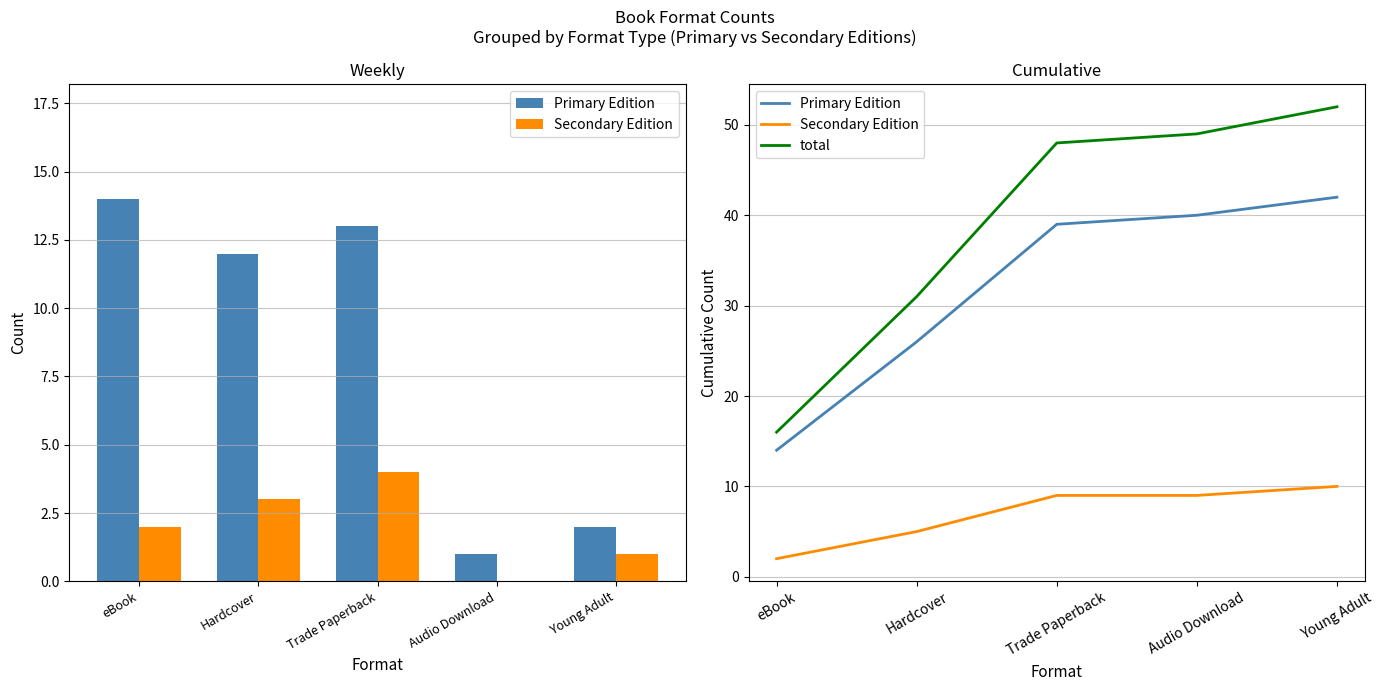

Which series has the largest range (max minus min)?

total